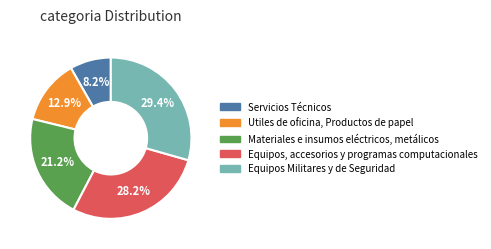

Between Equipos Militares y de Seguridad and Materiales e insumos eléctricos, metálicos, which is larger?

Equipos Militares y de Seguridad